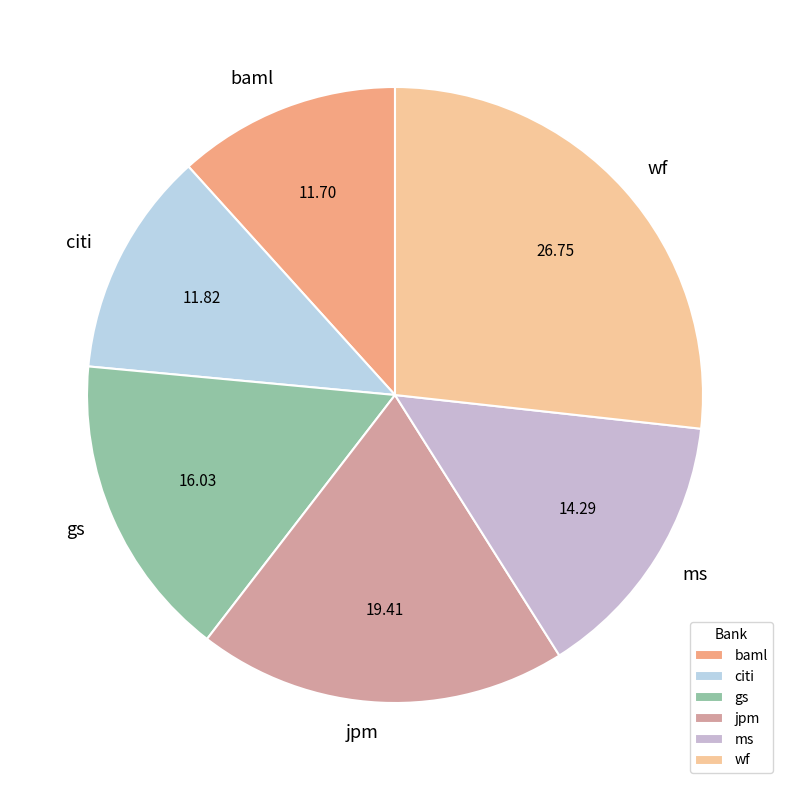

What is the ratio of the value at ms to the value at wf?

0.5